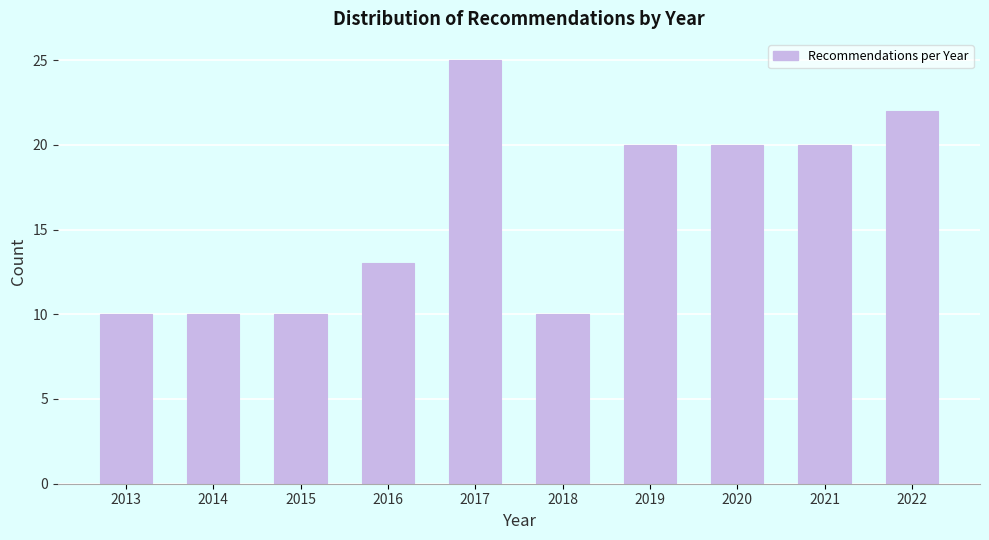

Reading left to right, transcribe all the data shown in this chart.

10	10	10	13	25	10	20	20	20	22